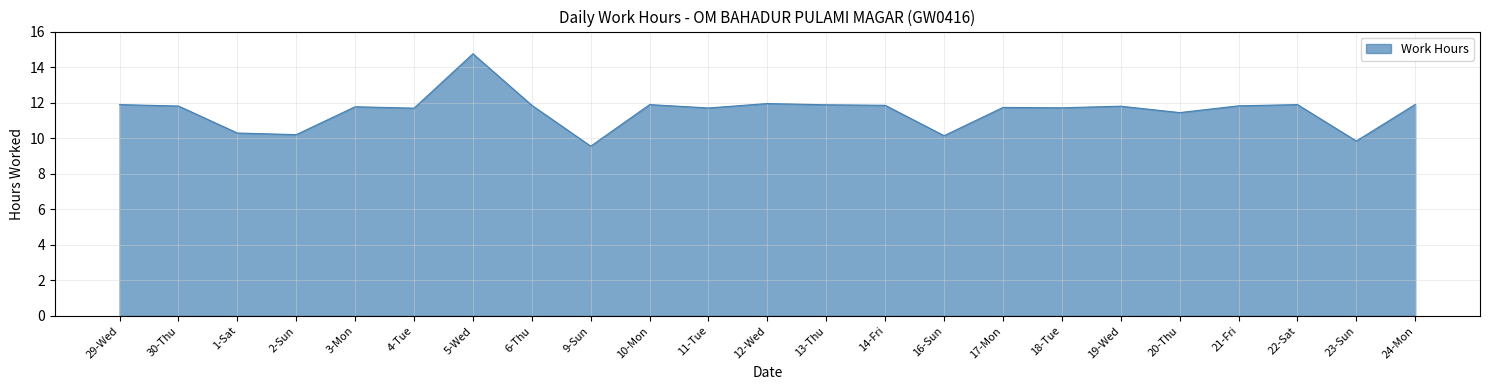

The chart shows a value of 11.7 at 11-Tue. True or false?

True